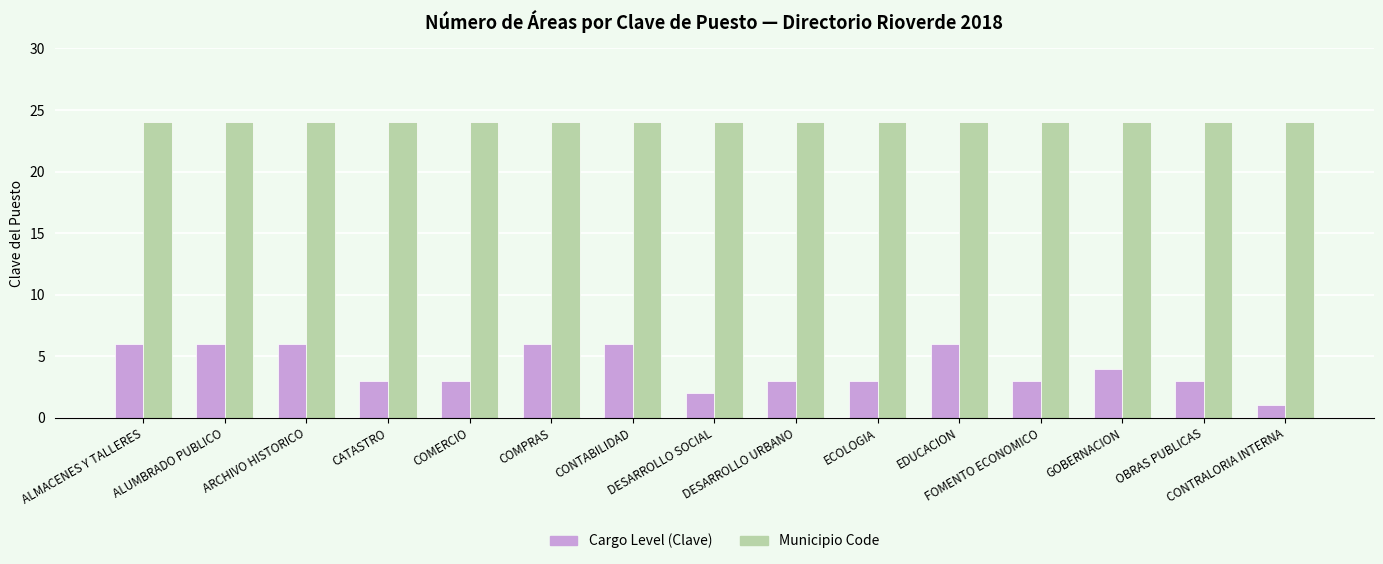

True or false: Cargo Level (Clave) has a value of 3 at CATASTRO.

True